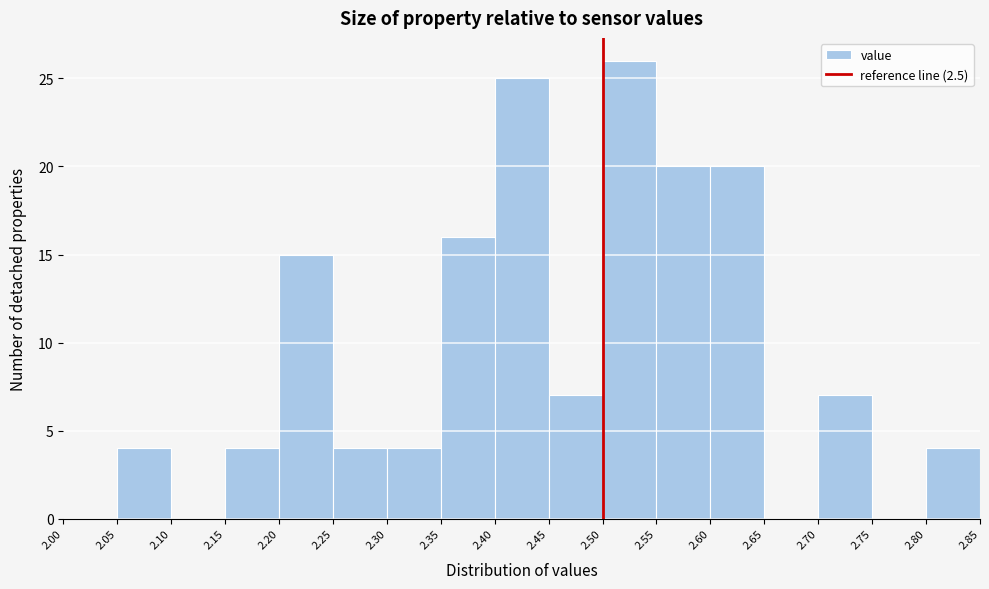

Reading left to right, transcribe this chart: for each bar, give the range it covers on the x-axis and its height. The values are not printed on the chart, so give them approximately, as read against the axis.

2.00 to 2.05: 0
2.05 to 2.10: 4
2.10 to 2.15: 0
2.15 to 2.20: 4
2.20 to 2.25: 15
2.25 to 2.30: 4
2.30 to 2.35: 4
2.35 to 2.40: 16
2.40 to 2.45: 25
2.45 to 2.50: 7
2.50 to 2.55: 26
2.55 to 2.60: 20
2.60 to 2.65: 20
2.65 to 2.70: 0
2.70 to 2.75: 7
2.75 to 2.80: 0
2.80 to 2.85: 4